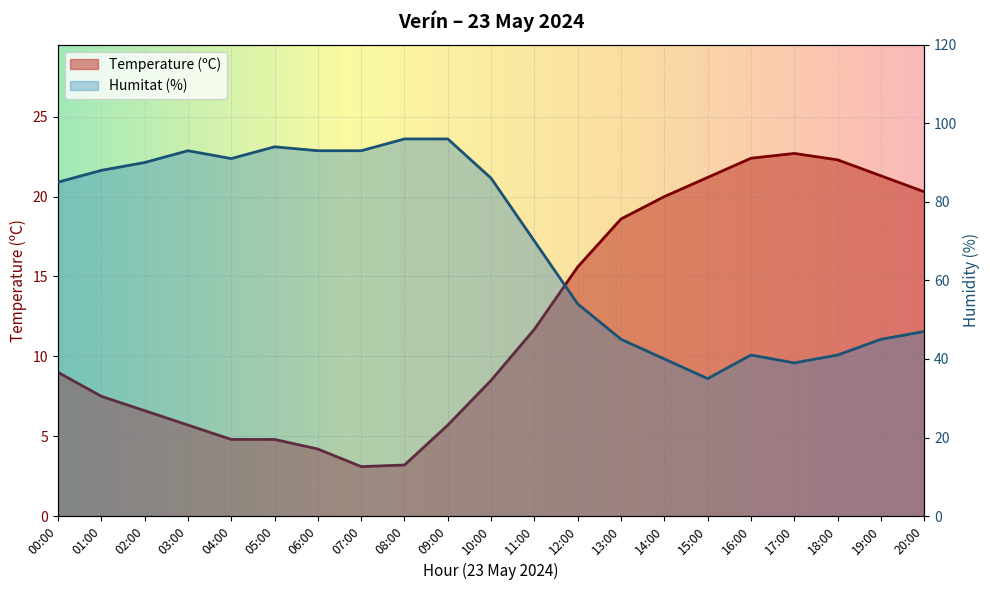

Count the number of data series in this chart.

2